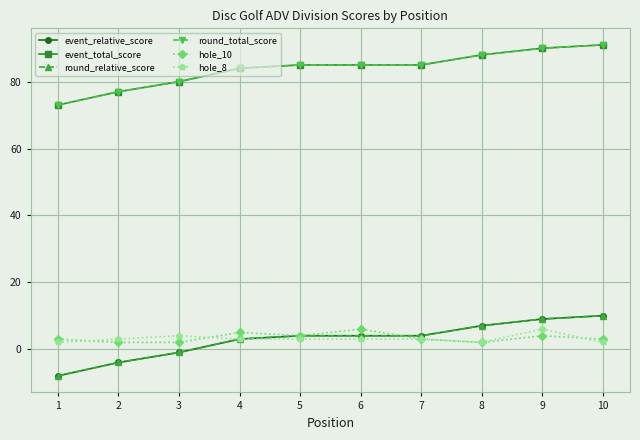

Is this an area chart (filled region under the line)?

No